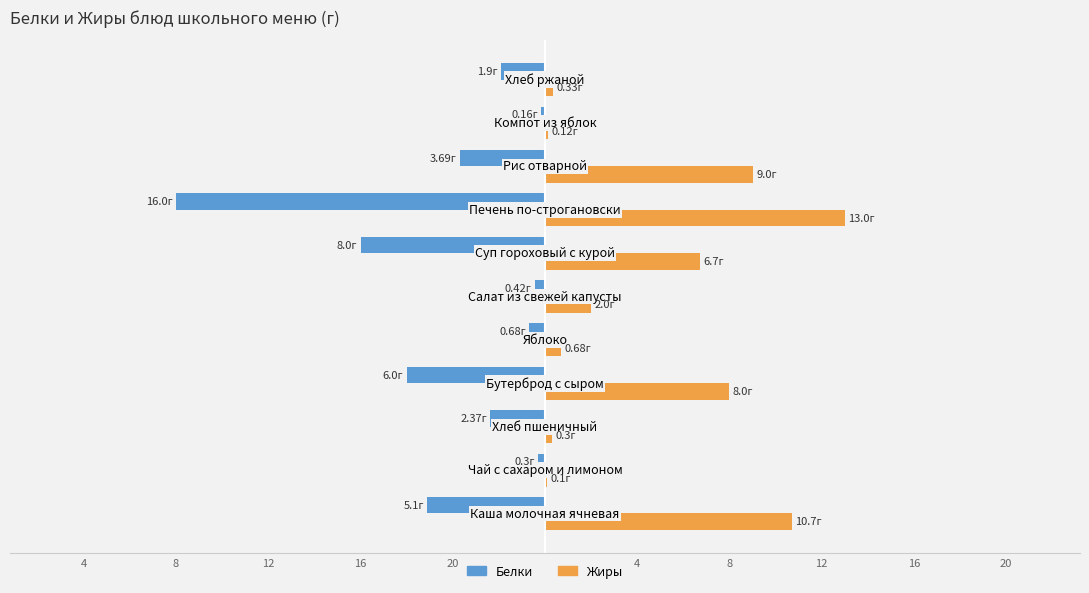

Reading right to left, list all the values displayed in this chart.

Белки: -1.9	-0.2	-3.7	-16.0	-8.0	-0.4	-0.7	-6.0	-2.4	-0.3	-5.1
Жиры: 0.3	0.1	9.0	13.0	6.7	2.0	0.7	8.0	0.3	0.1	10.7